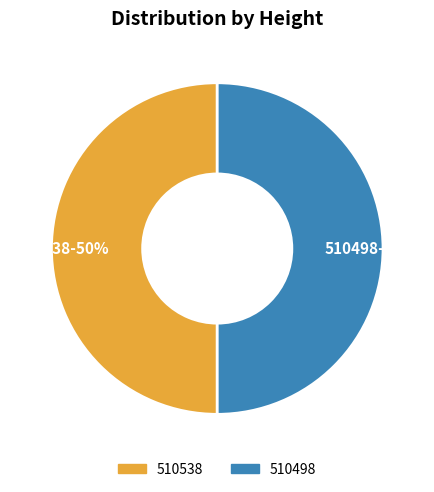

True or false: 510498 accounts for 40% of the total.

False